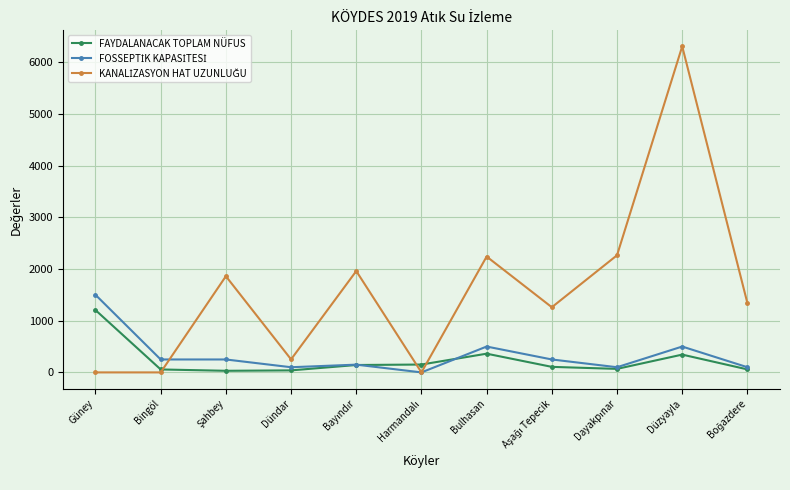

What is the highest value of the FAYDALANACAK TOPLAM NÜFUS series?

1205